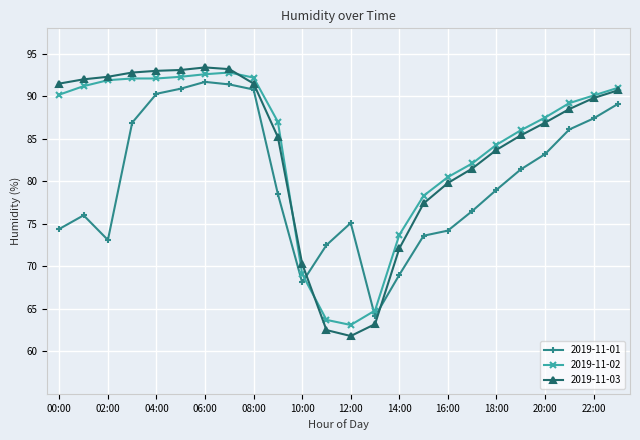

True or false: 2019-11-01 has more than 0 points higher than both neighbors.

True